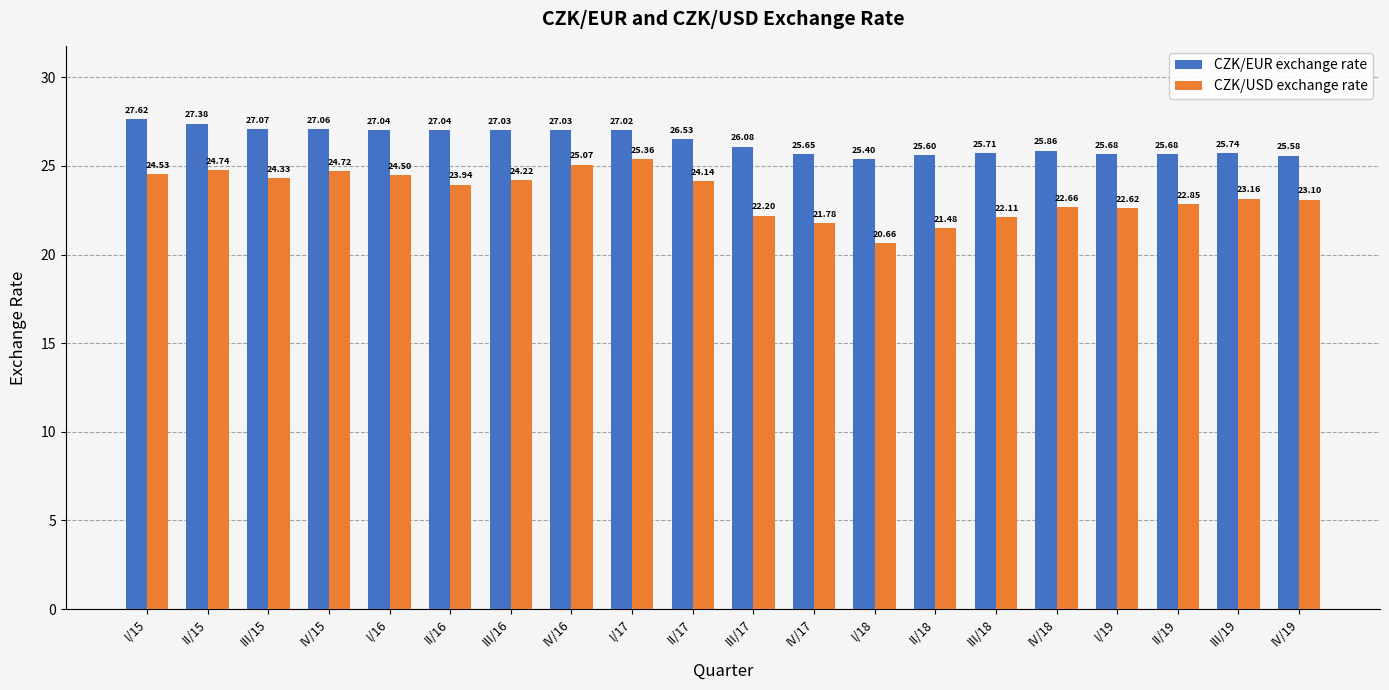

How many bars are there in each group?

2